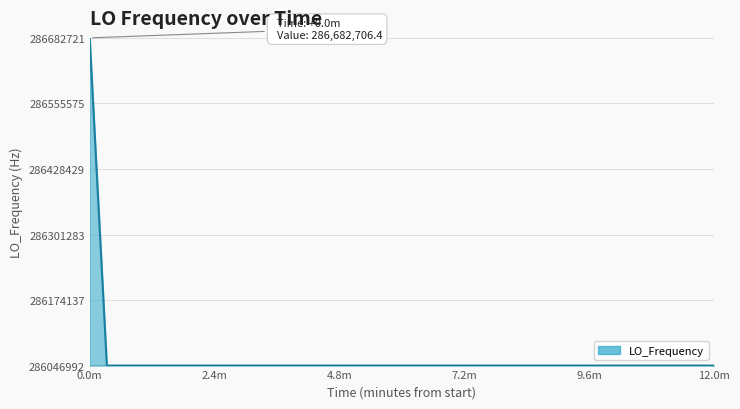

How many values are below 286046999?

12